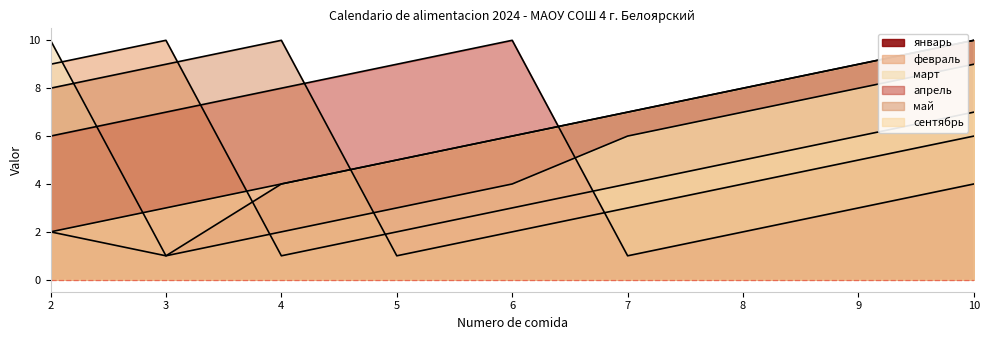

The value of февраль at 9 is 6. True or false?

True